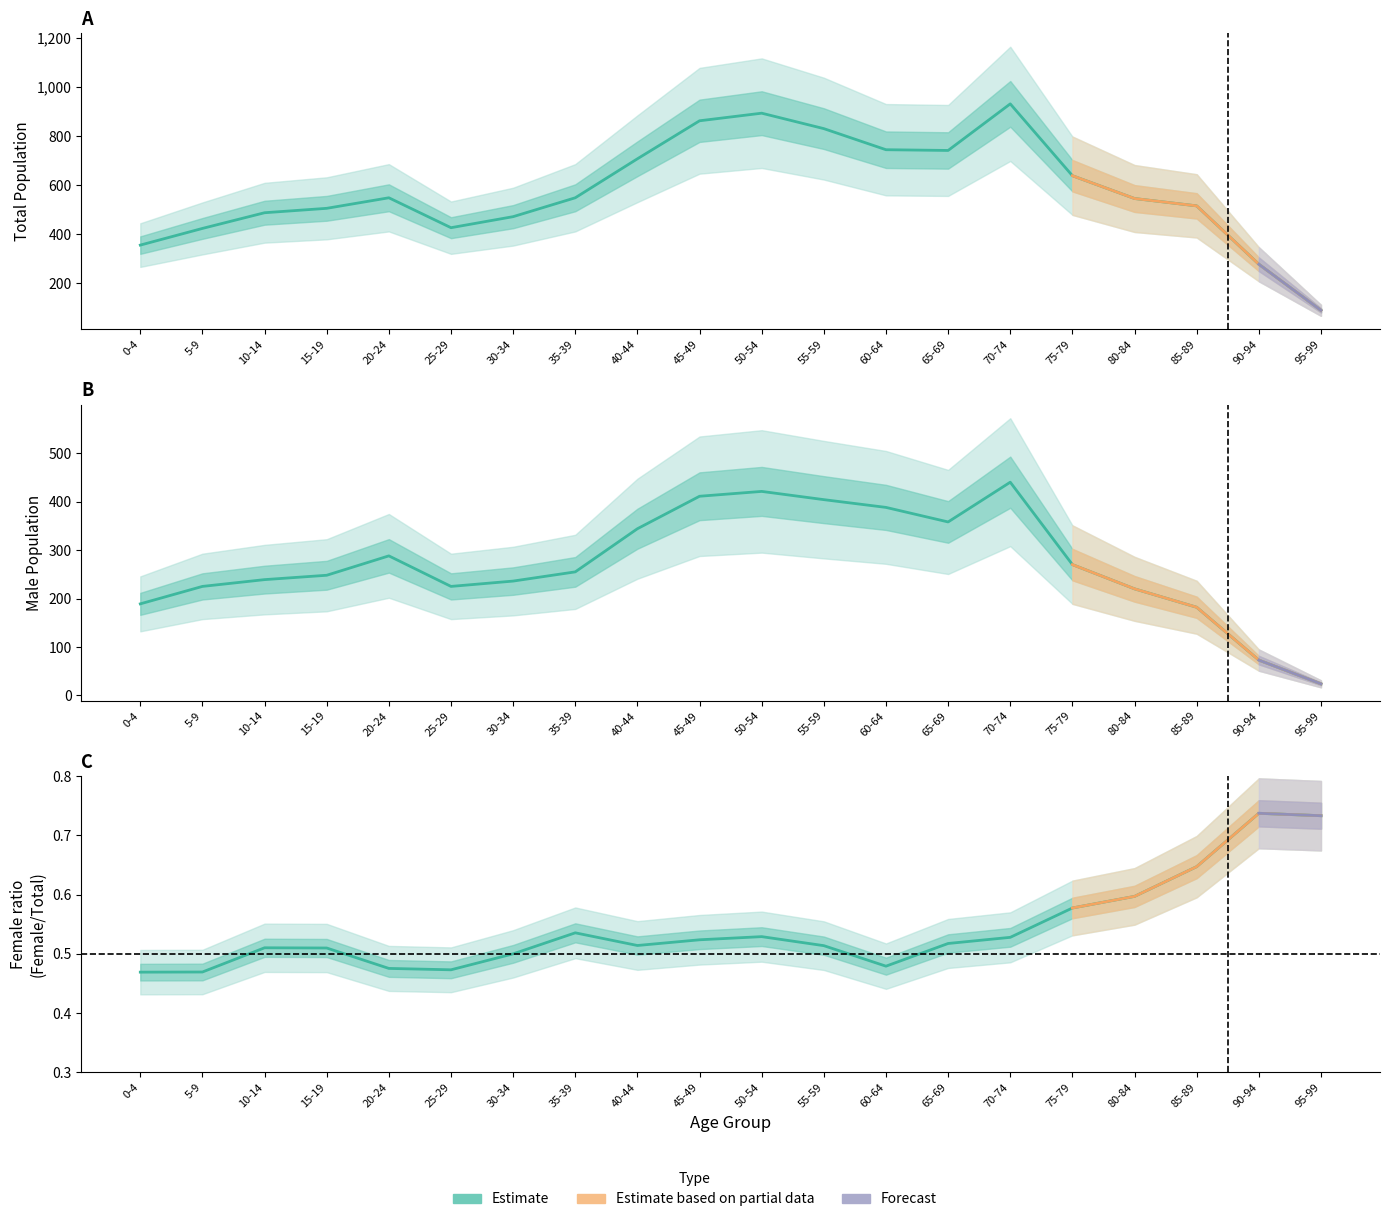

Is the value of Male (District 2) at 60-64 greater than the value of Female (District 2) at 40-44?

Yes